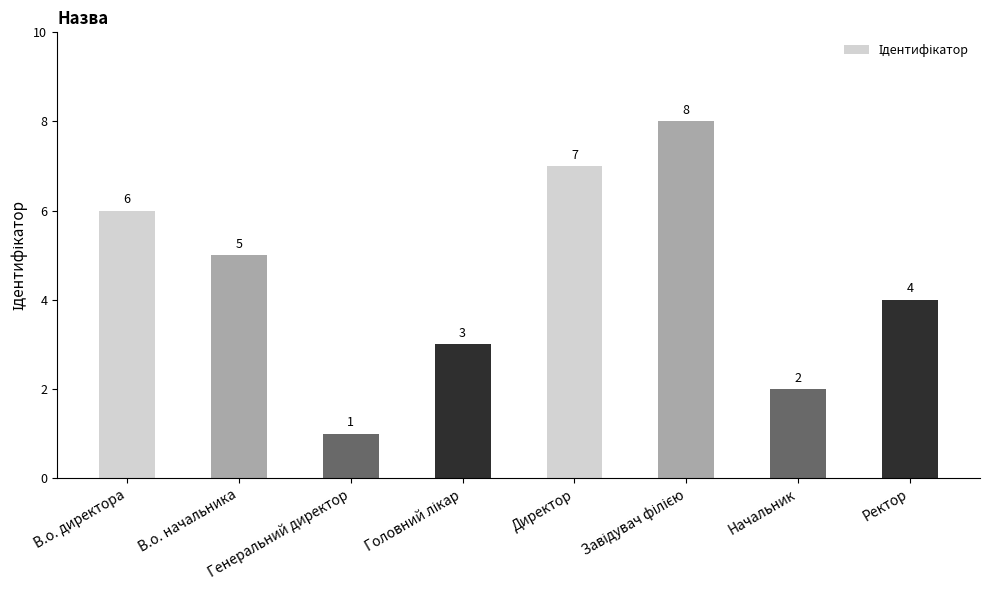

What is the sum of all values?

36